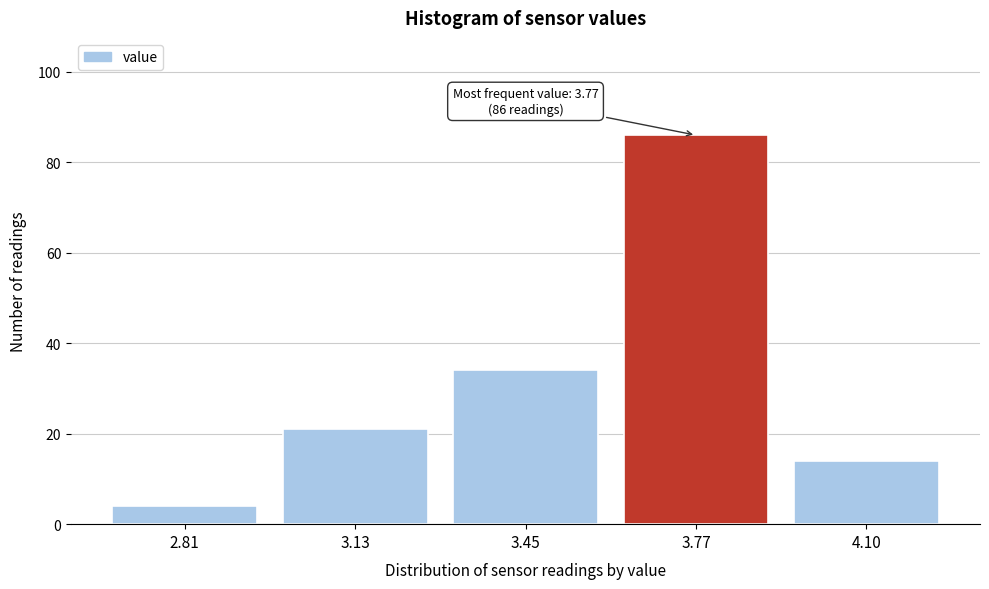

Which range on the x-axis has the tallest bar?

3.61 to 3.93